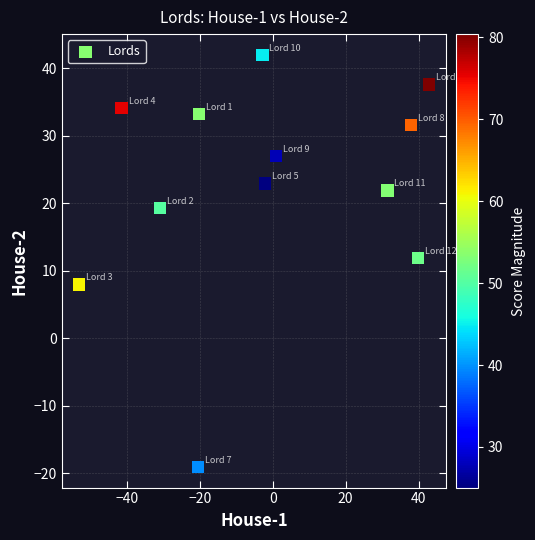

What Y value in the scatter plot is closest to 11?

11.8